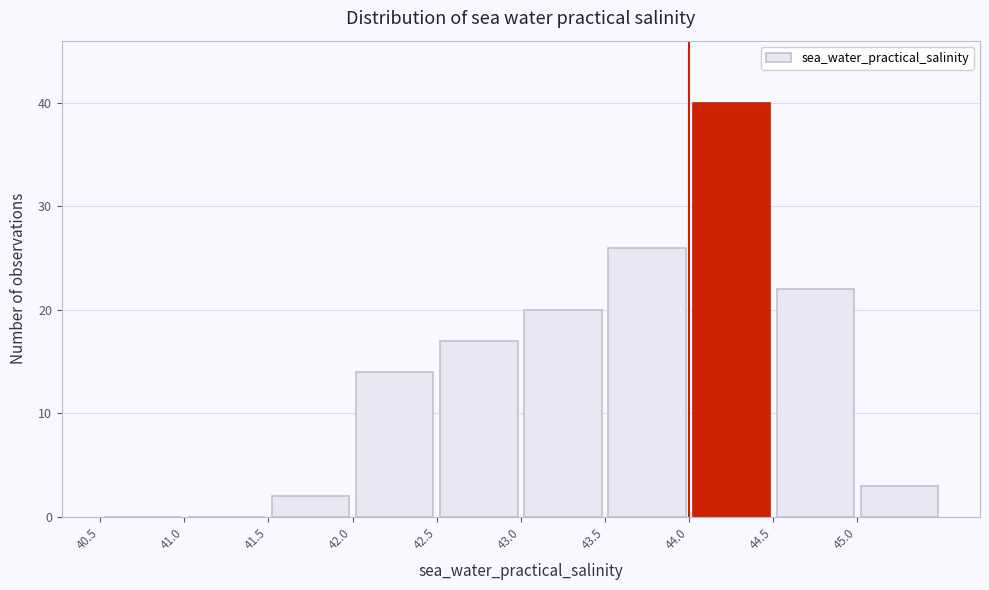

Reading left to right, list every bar in this chart as the range it spans on the x-axis followed by its height. The values are not printed on the chart, so give them approximately, as read against the axis.

40.5 to 41.0: 0
41.0 to 41.5: 0
41.5 to 42.0: 2
42.0 to 42.5: 14
42.5 to 43.0: 17
43.0 to 43.5: 20
43.5 to 44.0: 26
44.0 to 44.5: 40
44.5 to 45.0: 22
45.0 to 45.5: 3